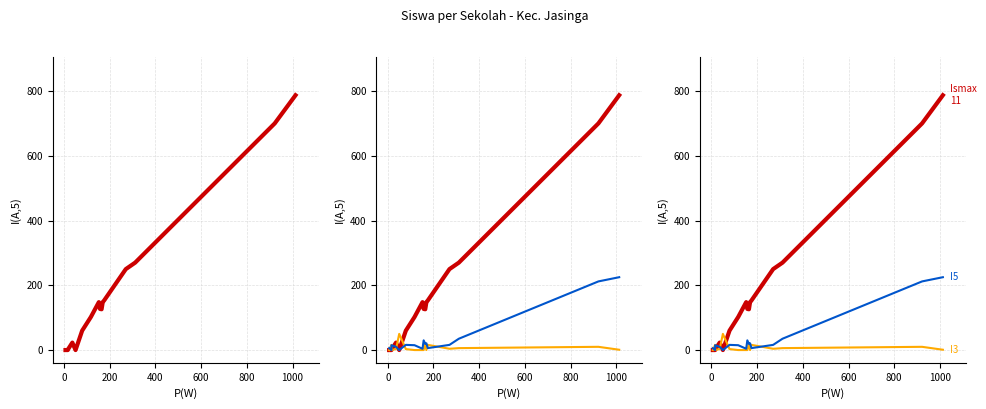

In Siswa Pemberian, how many points are lower than both neighbors (excluding endpoints)?

2